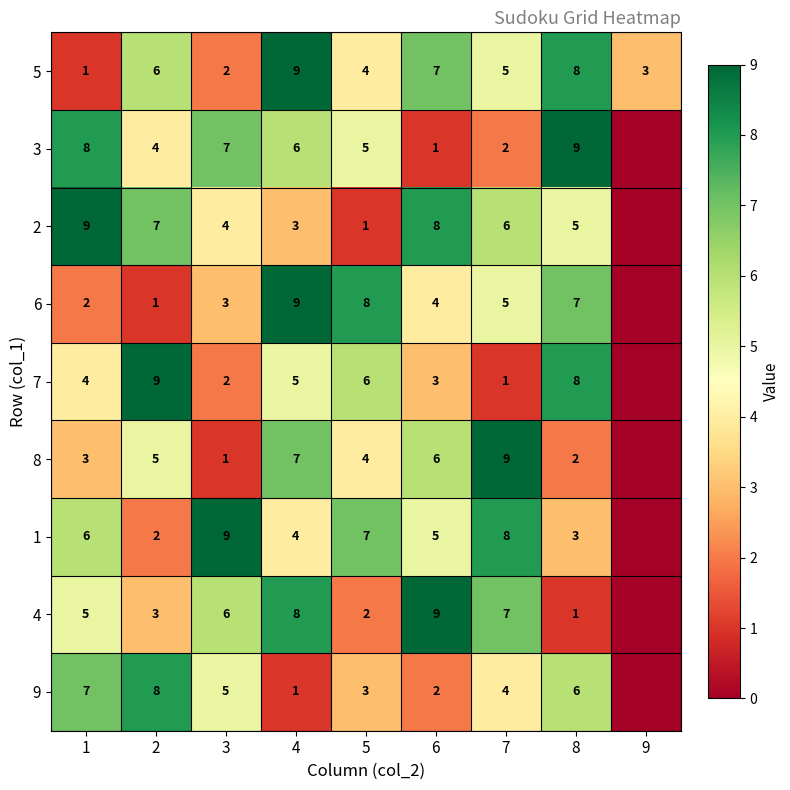

Between 1 and 6, which series saw the biggest shift?

3